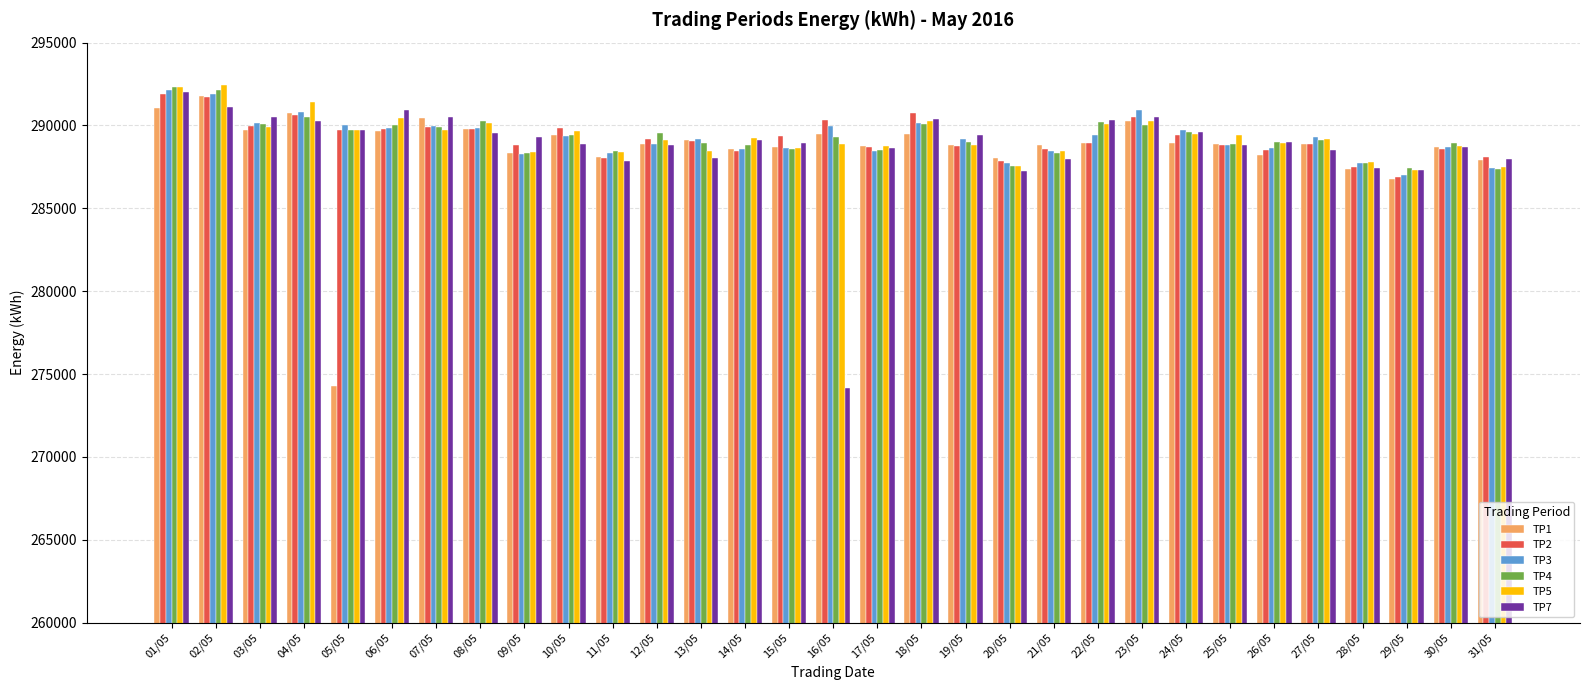

What is the difference between the maximum and minimum values in the TP7 series?

17864